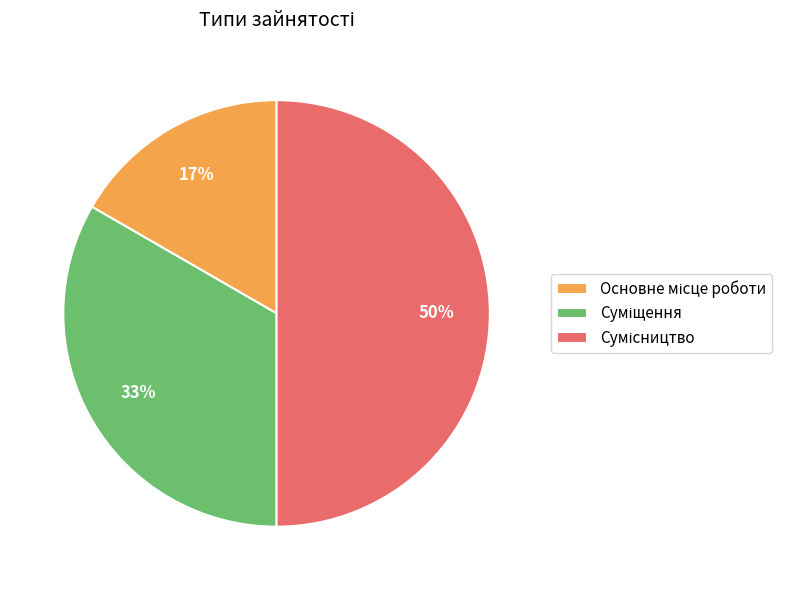

To the nearest percent, what is the difference between the largest and smallest slice percentages?

33%